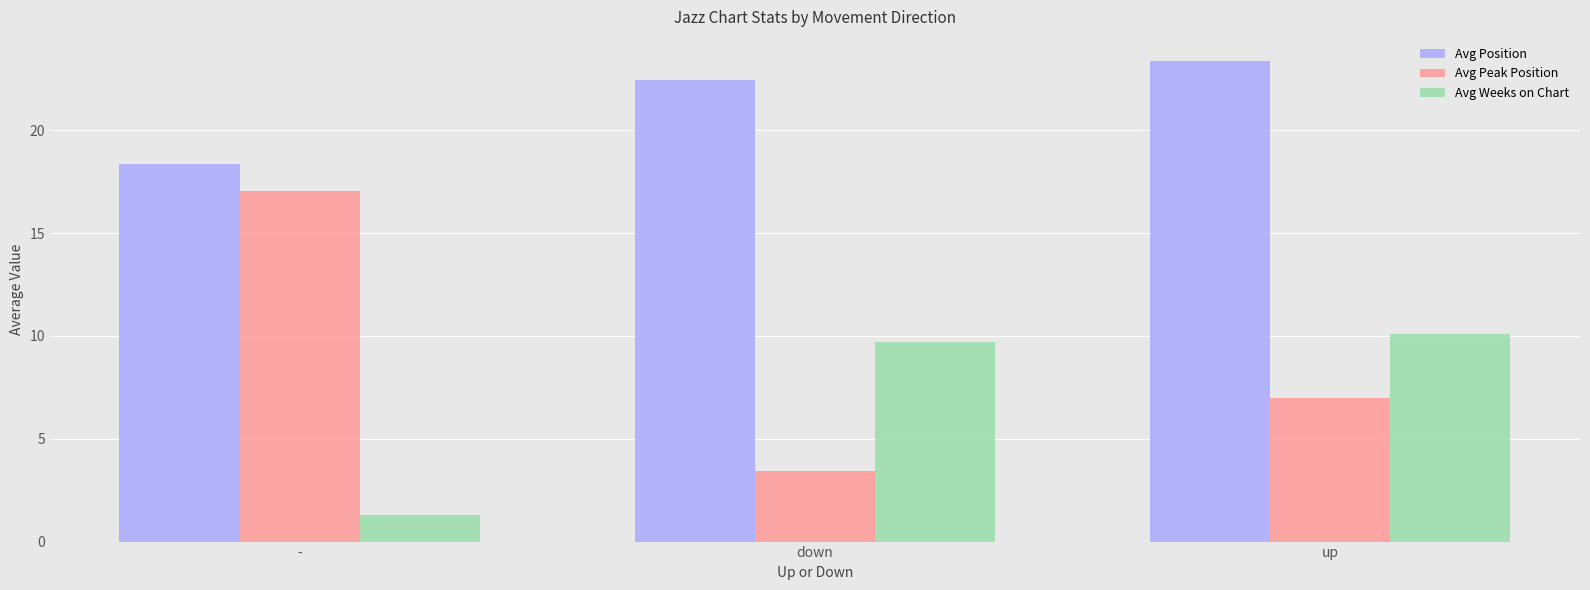

At how many categories does at least one series exceed 1?

3